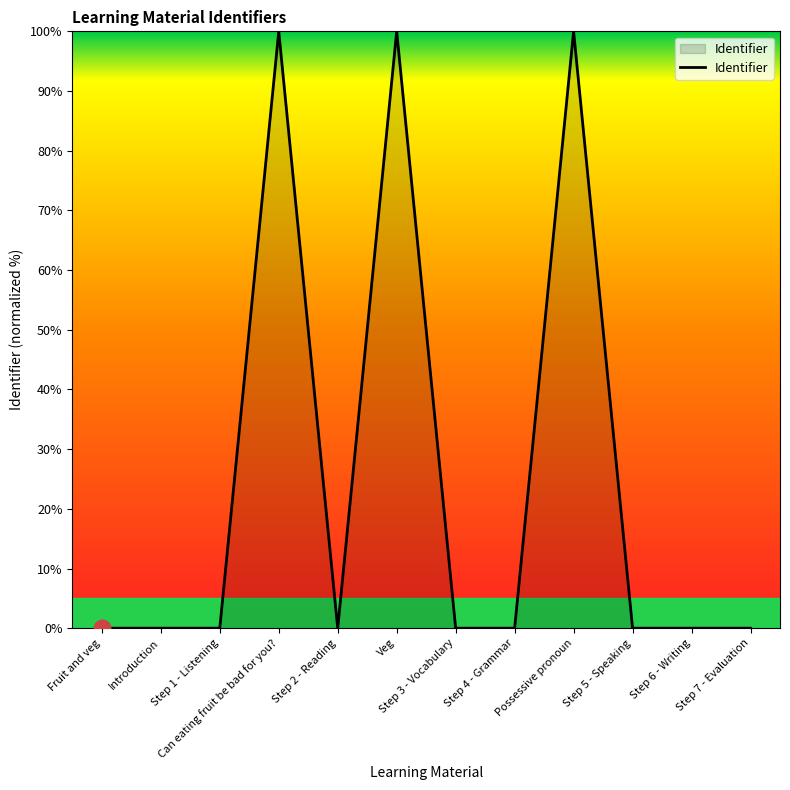

Which has a higher value, Veg or Step 5 - Speaking?

Veg